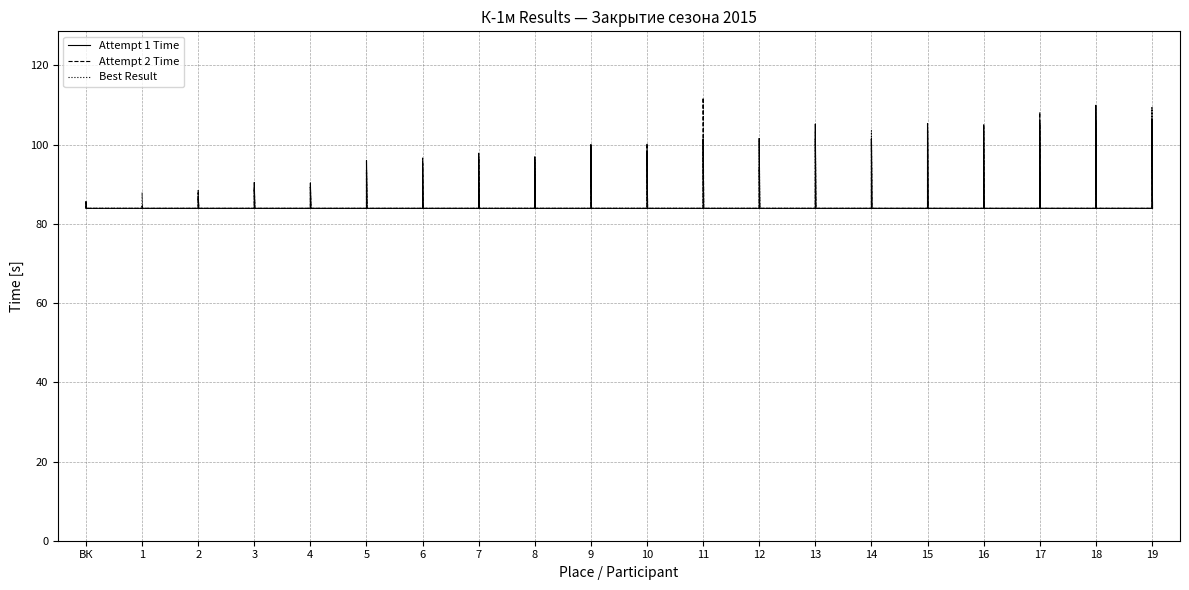

How many interior local valleys does the Attempt 2 Time series have?

3